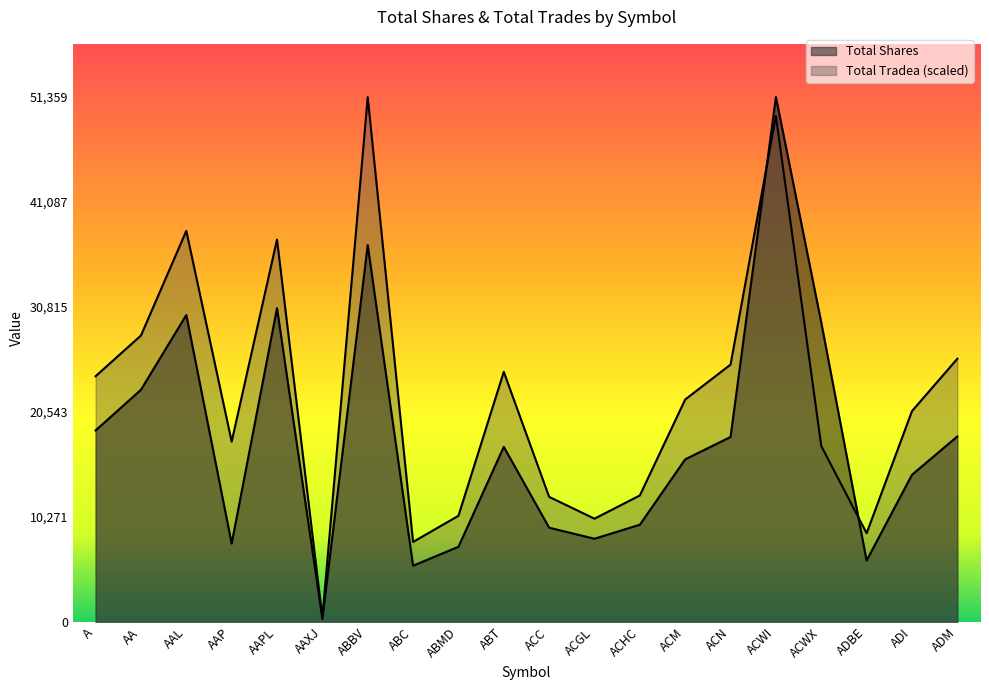

What is the value of the Total Shares point at the 13th from the left?

9511.0